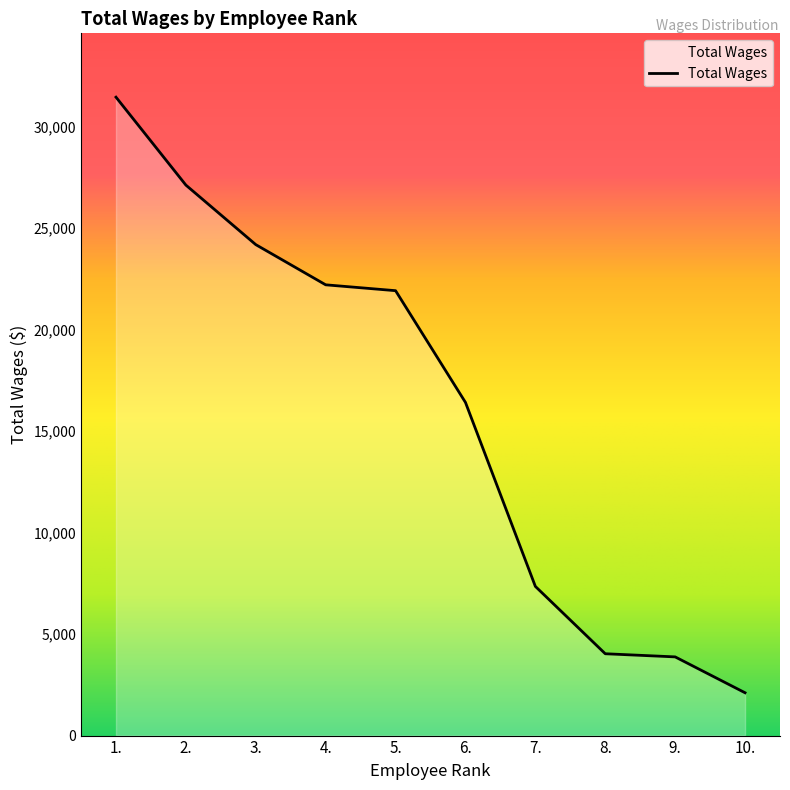

Which label corresponds to the smallest value in the chart?

10.